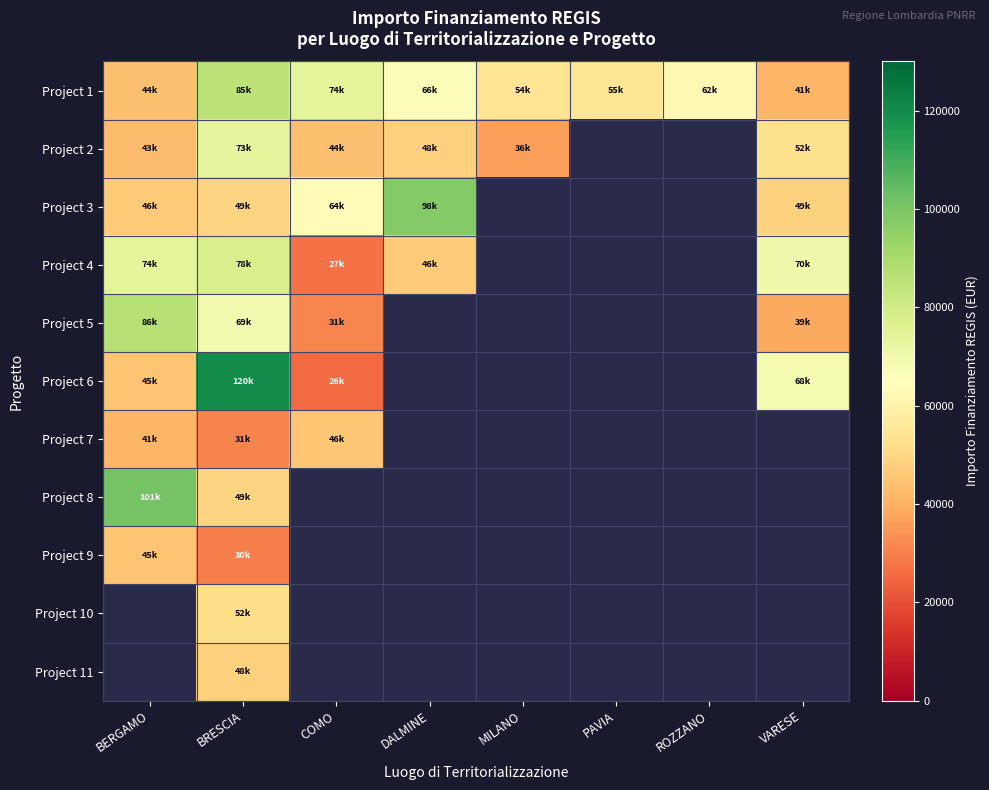

Read the Project 3 value at COMO.

63747.5